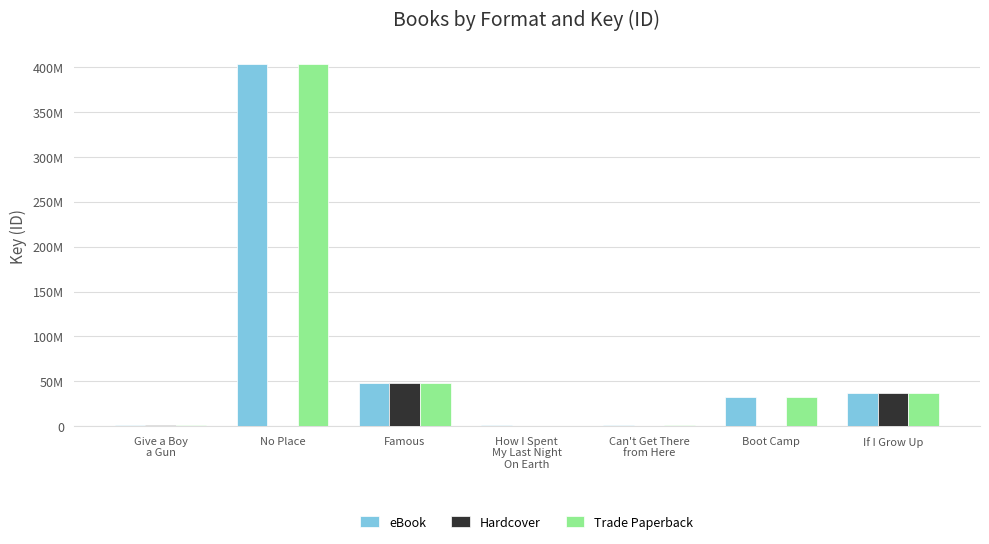

Are the bars grouped side by side (vs. stacked)?

Yes